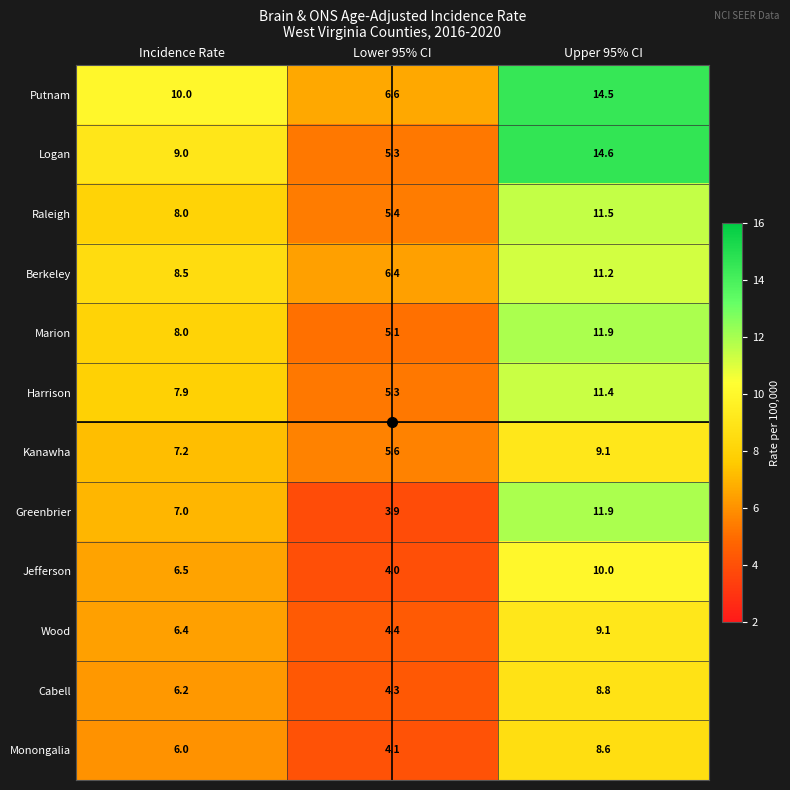

What is the difference between the highest and lowest values at Upper 95% CI?

6.0